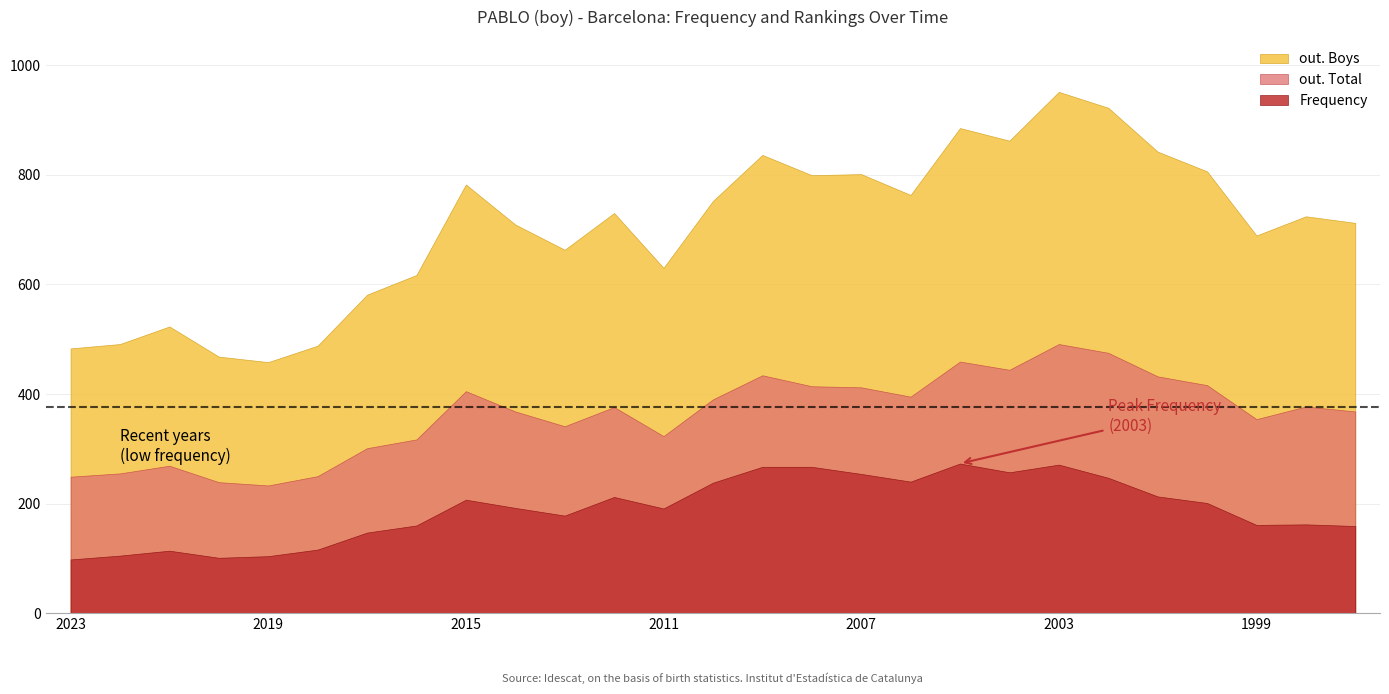

At which category is the sum across all series the highest?

2003